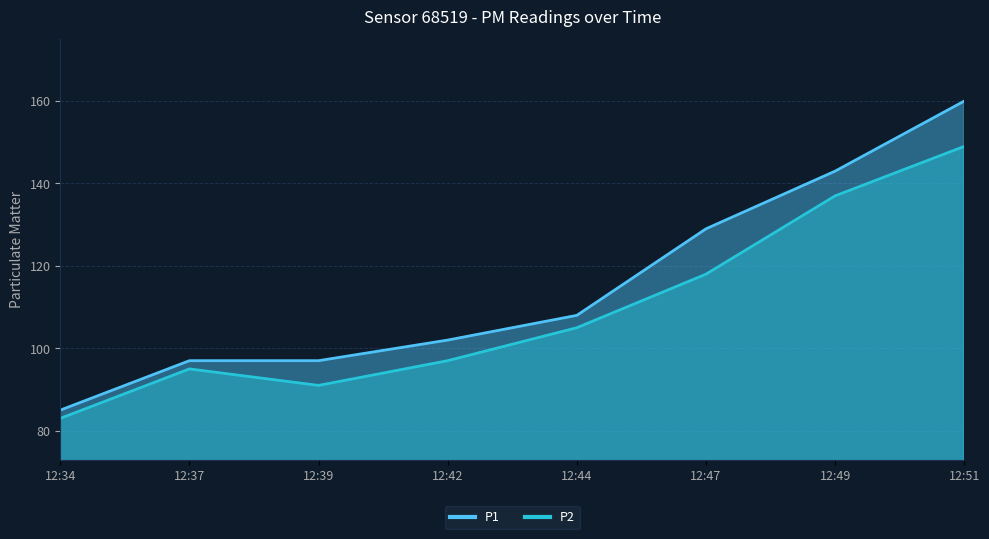

How many distinct data groups are displayed?

2